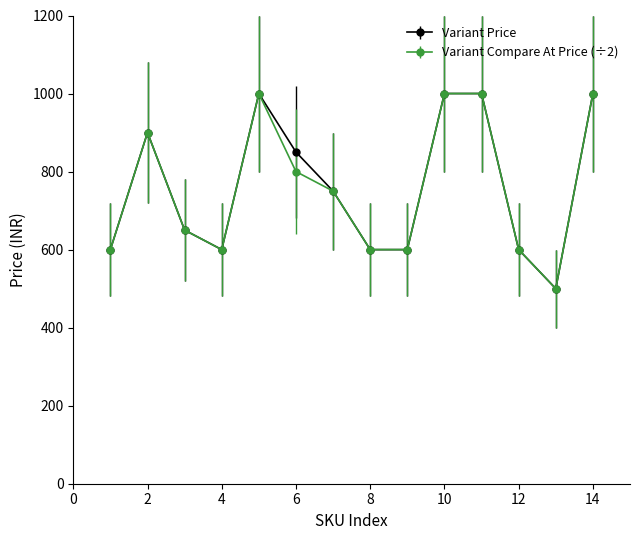

What is the value of the Variant Compare At Price (÷2) point at the 14th from the left?

1000